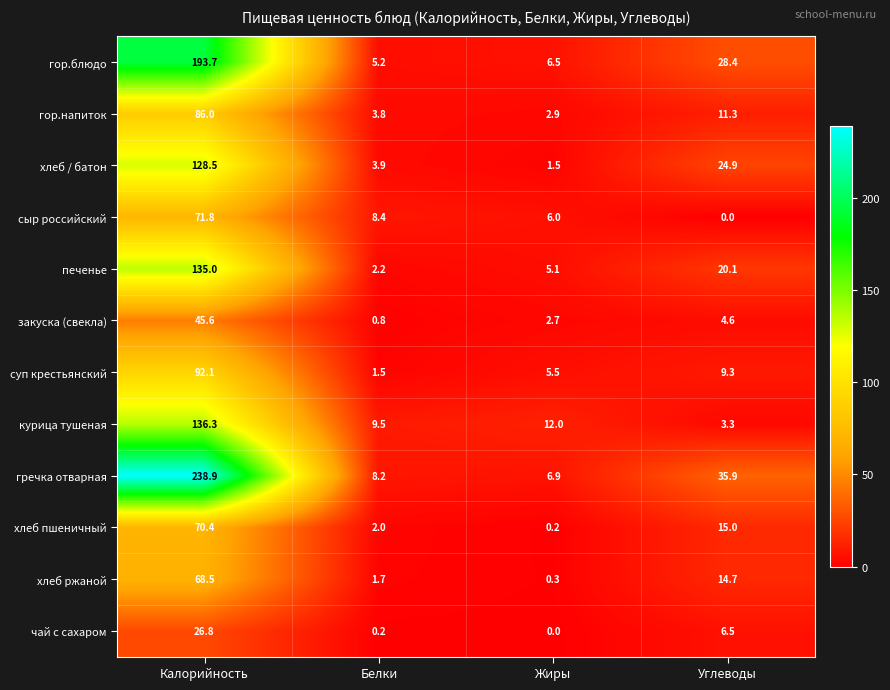

Read the хлеб / батон value at Углеводы.

24.9